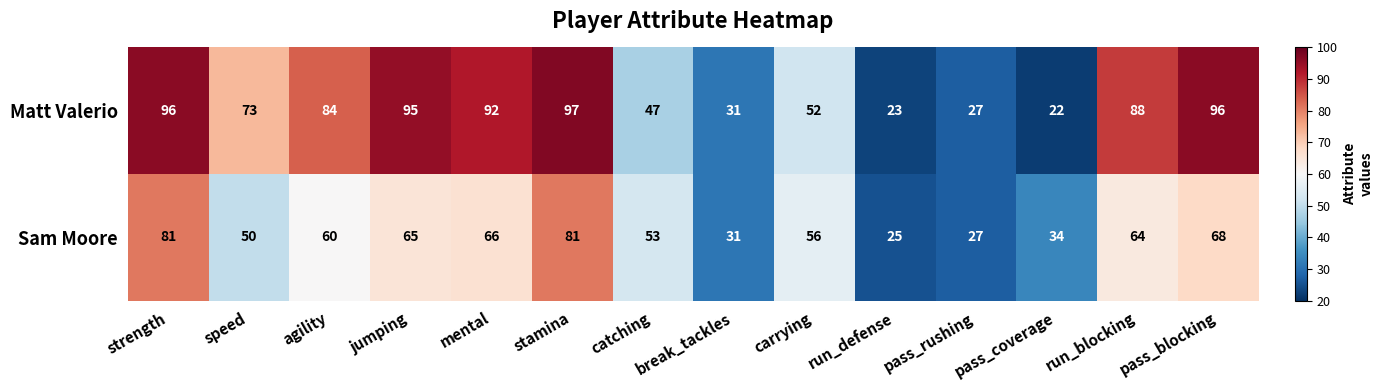

Which series has the largest range (max minus min)?

Matt Valerio